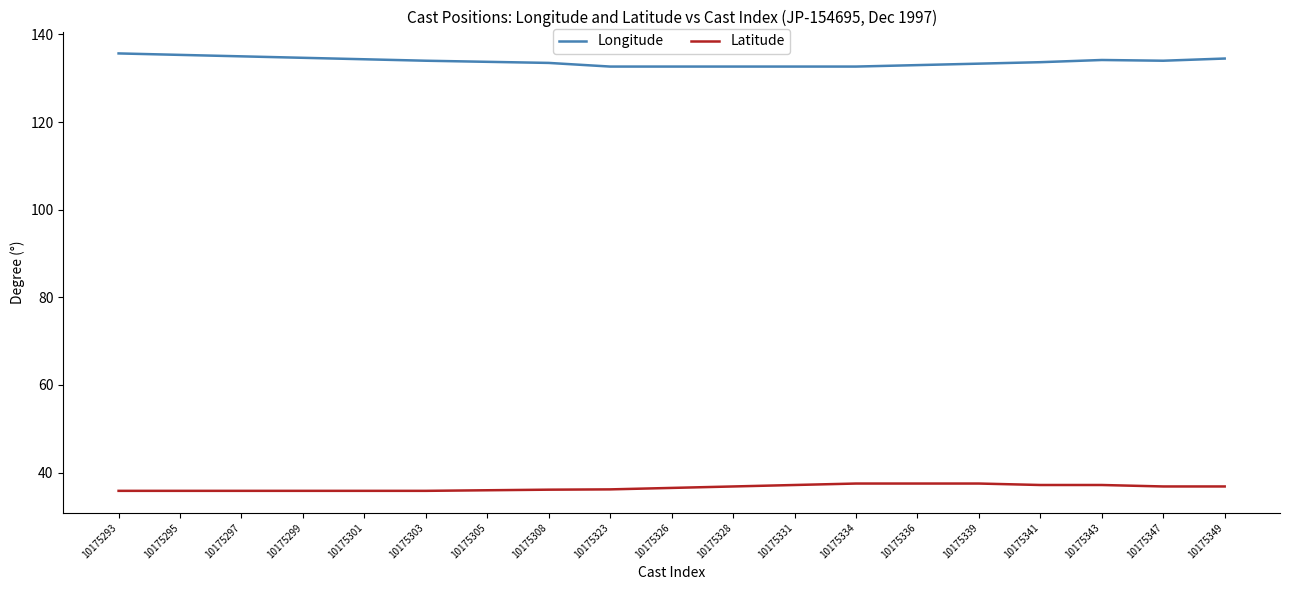

What is the sum of the Latitude values at 10175339 and 10175303?

73.3